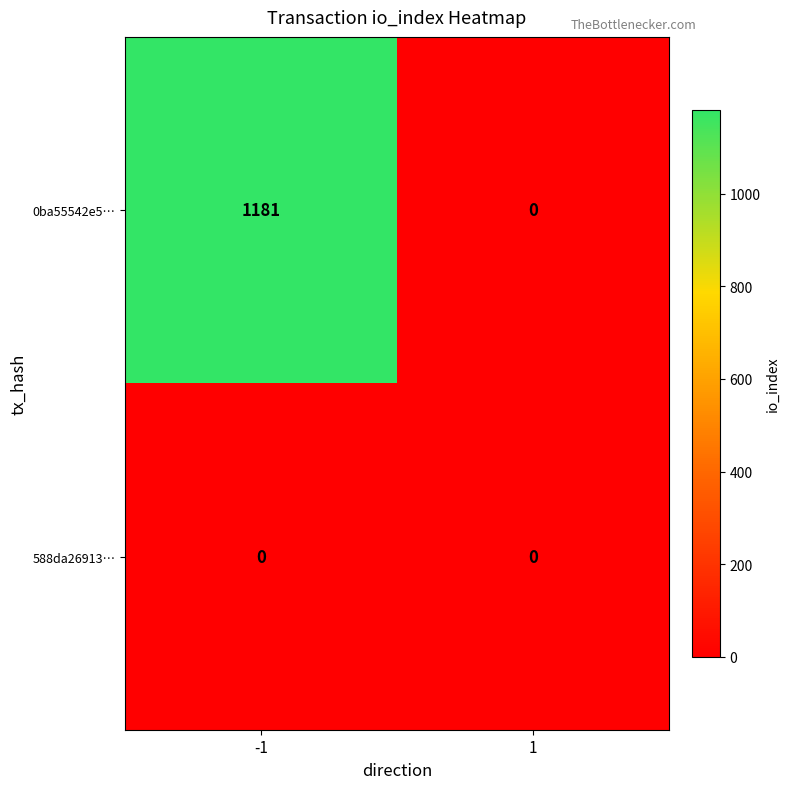

The value of 588da26913… at -1 is 0. True or false?

True